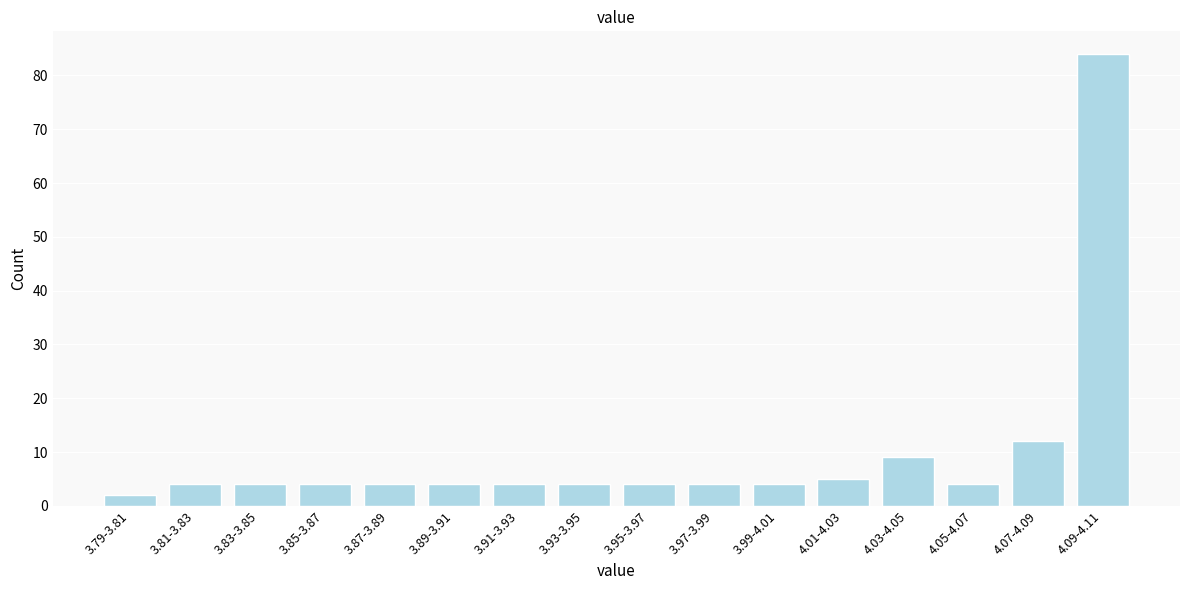

Reading left to right, list all the values displayed in this chart.

3.79-3.81=2	3.81-3.83=4	3.83-3.85=4	3.85-3.87=4	3.87-3.89=4	3.89-3.91=4	3.91-3.93=4	3.93-3.95=4	3.95-3.97=4	3.97-3.99=4	3.99-4.01=4	4.01-4.03=5	4.03-4.05=9	4.05-4.07=4	4.07-4.09=12	4.09-4.11=84